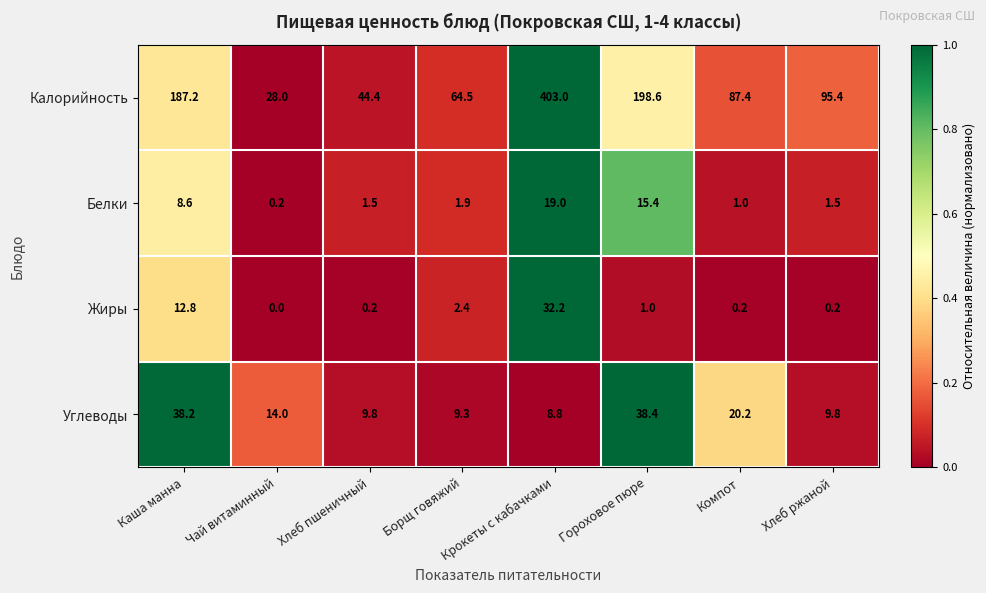

What is the difference between the maximum and second lowest values in the Жиры series?

32.0